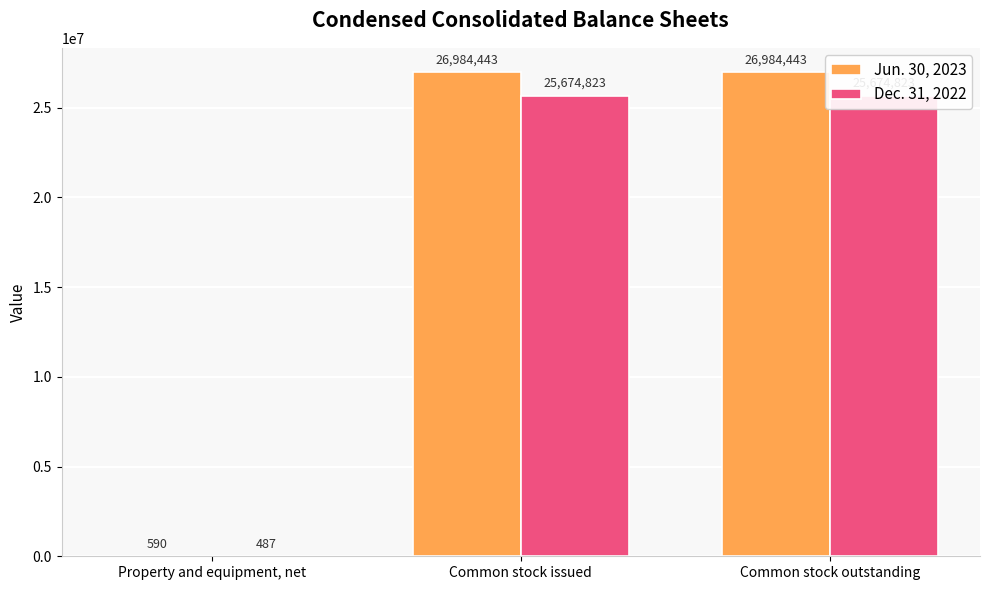

Is the value of Jun. 30, 2023 at Property and equipment, net greater than the value of Dec. 31, 2022 at Property and equipment, net?

Yes